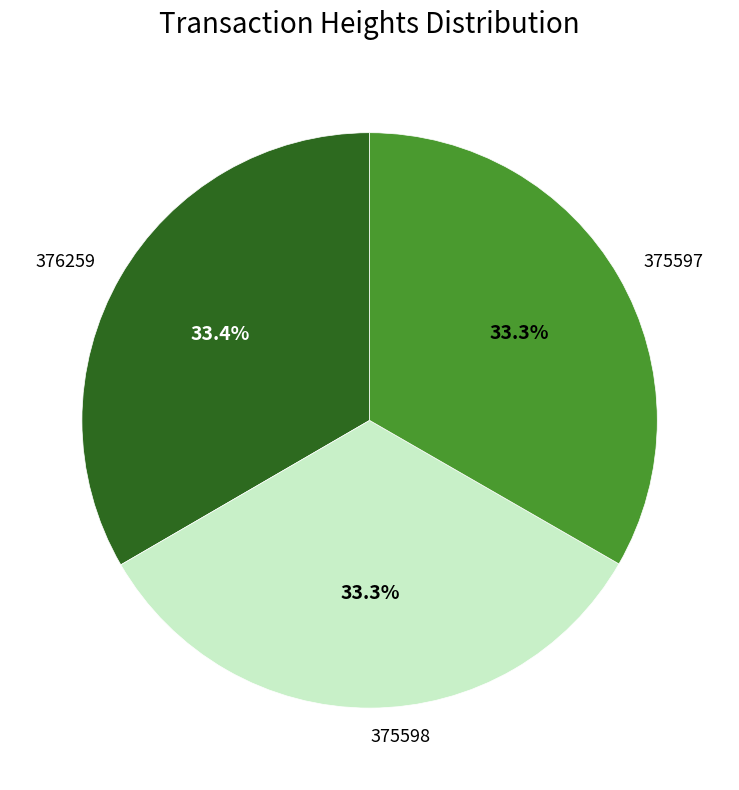

Approximately how many times larger is the value at 376259 compared to 375597?

1.0